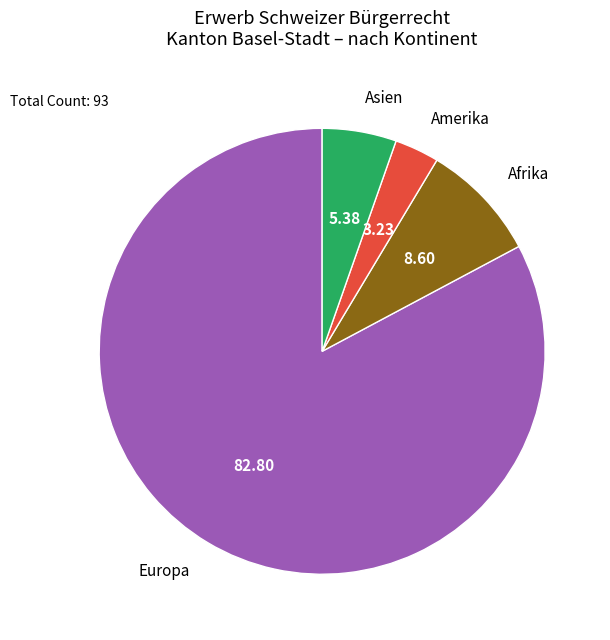

The Europa slice represents 74% of the pie. True or false?

False